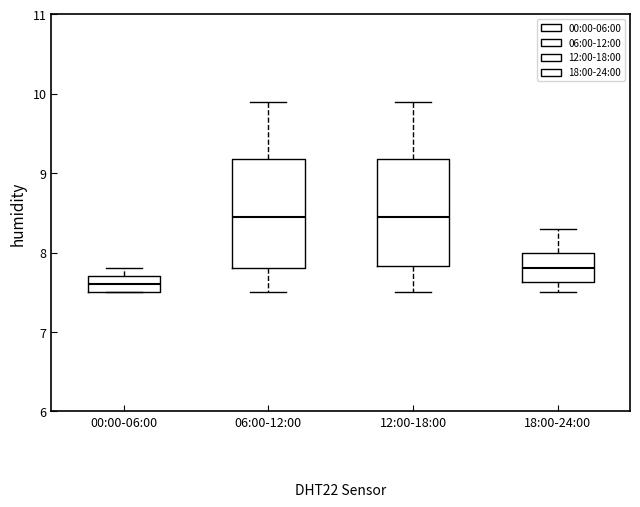

Reading left to right, transcribe this box plot: for each box, give where its median line is, the range the box spans, and where its two whiskers end, as read against the y-axis. The values are not printed on the chart, so give them approximately, as read against the axis.

00:00-06:00: median 7.6, box 7.5 to 7.7, whiskers 7.5 to 7.8
06:00-12:00: median 8.5, box 7.8 to 9.2, whiskers 7.5 to 9.9
12:00-18:00: median 8.5, box 7.8 to 9.2, whiskers 7.5 to 9.9
18:00-24:00: median 7.8, box 7.6 to 8.0, whiskers 7.5 to 8.3